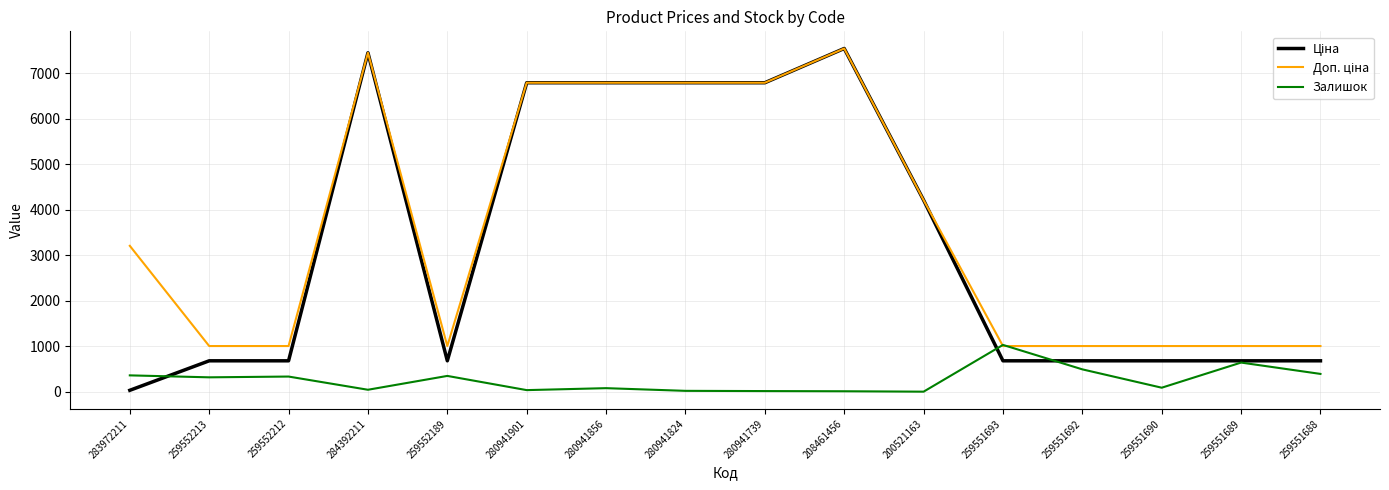

Is it true that Залишок equals 15.0 at 280941739?

True